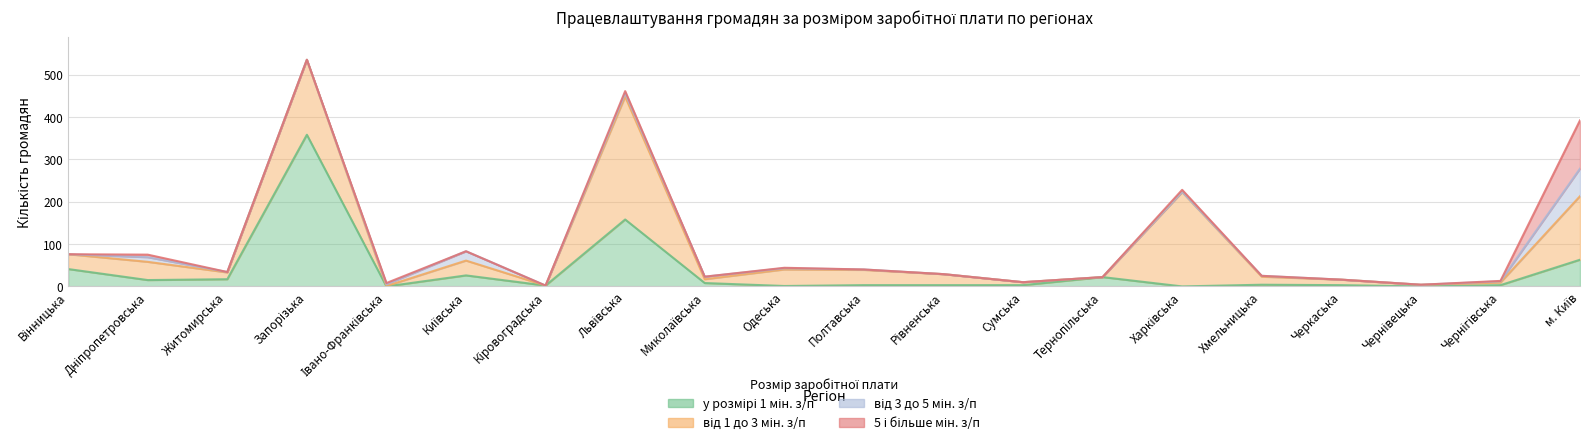

At which category does від 3 до 5 мін. з/п reach its first local valley?

Запорізька